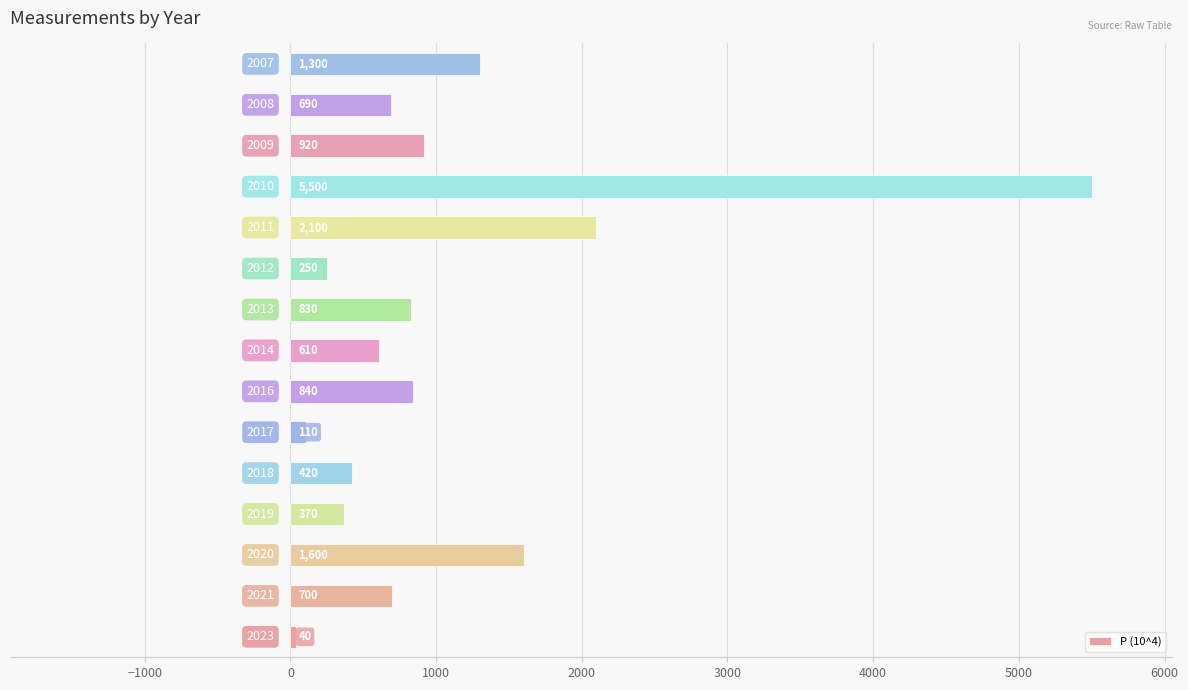

What is the smallest value displayed?

40